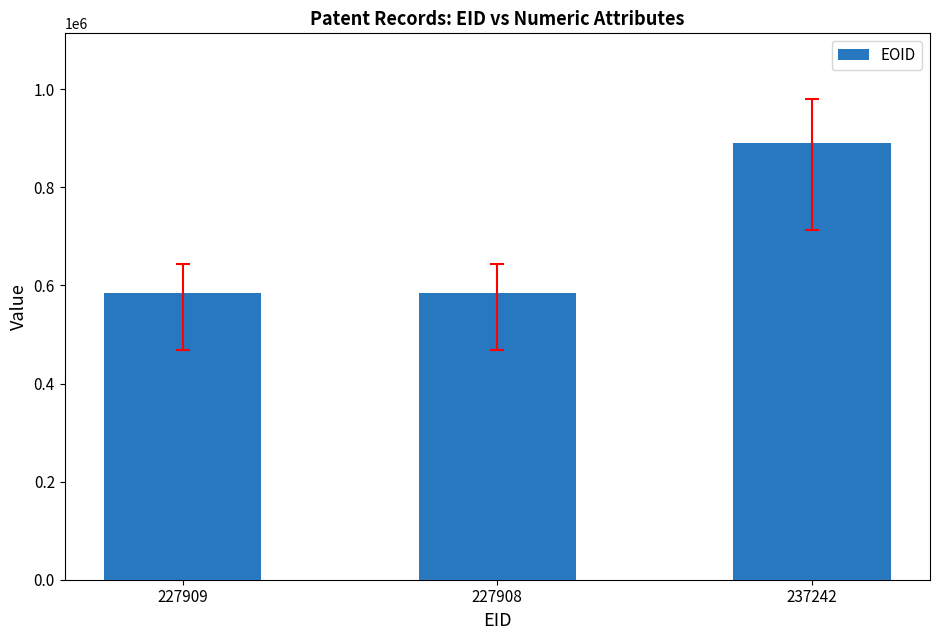

What is the ratio of the value at 227908 to the value at 227909?

1.0